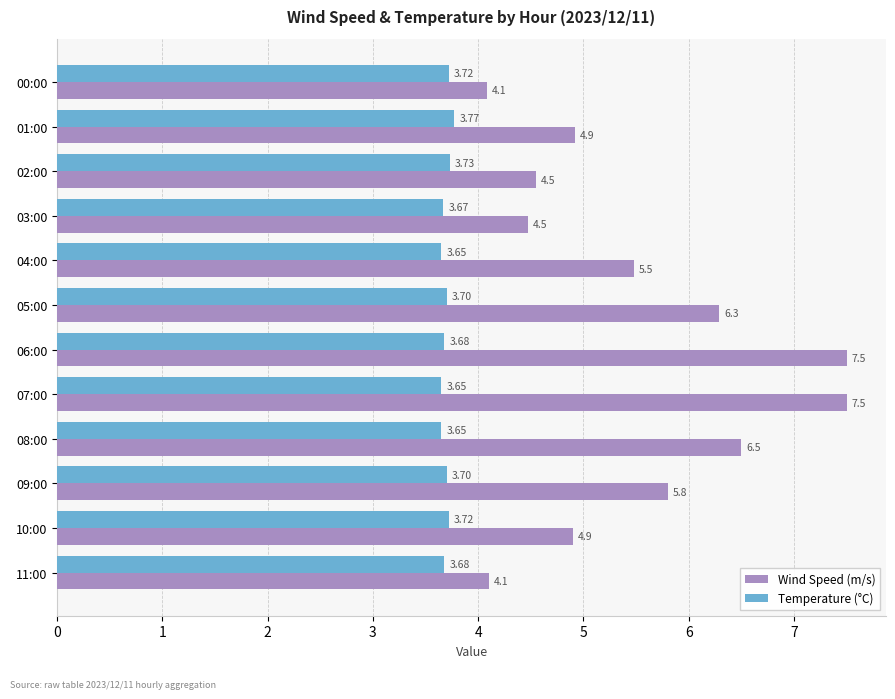

Which series has the largest total across all categories?

Wind Speed (m/s)